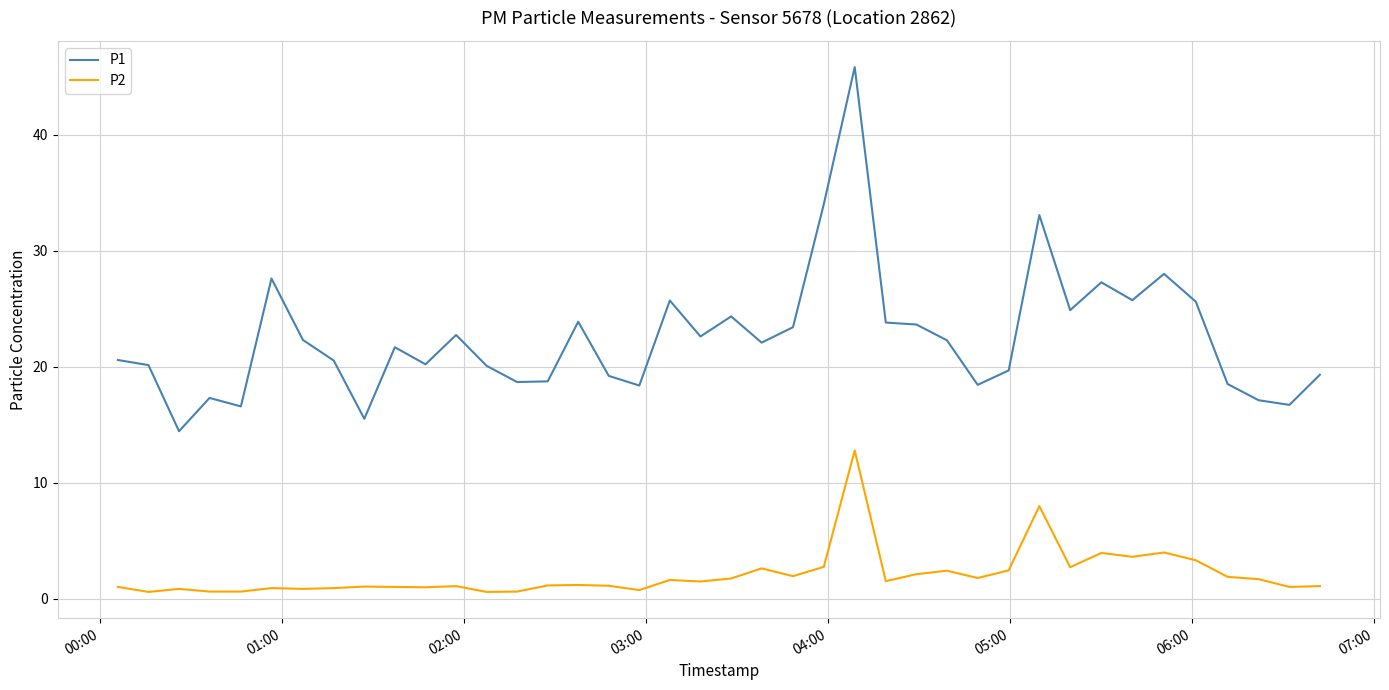

List the series in order of their overall mean, highest first.

P1, P2